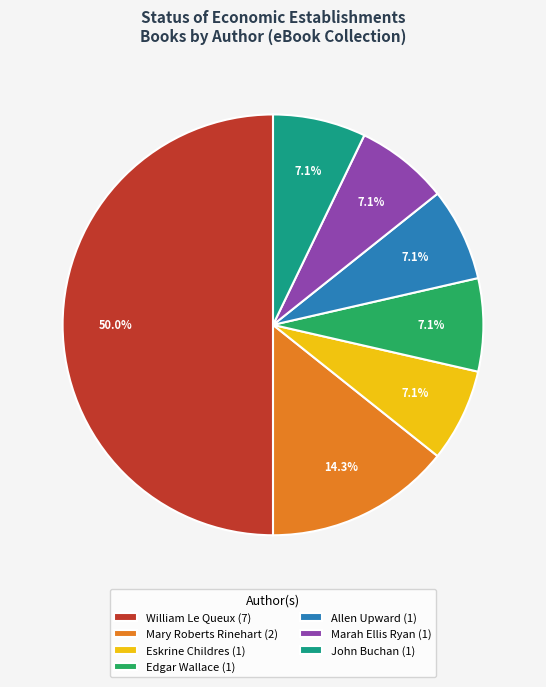

Do Marah Ellis Ryan (1) and John Buchan (1) together represent more than half of the pie?

No